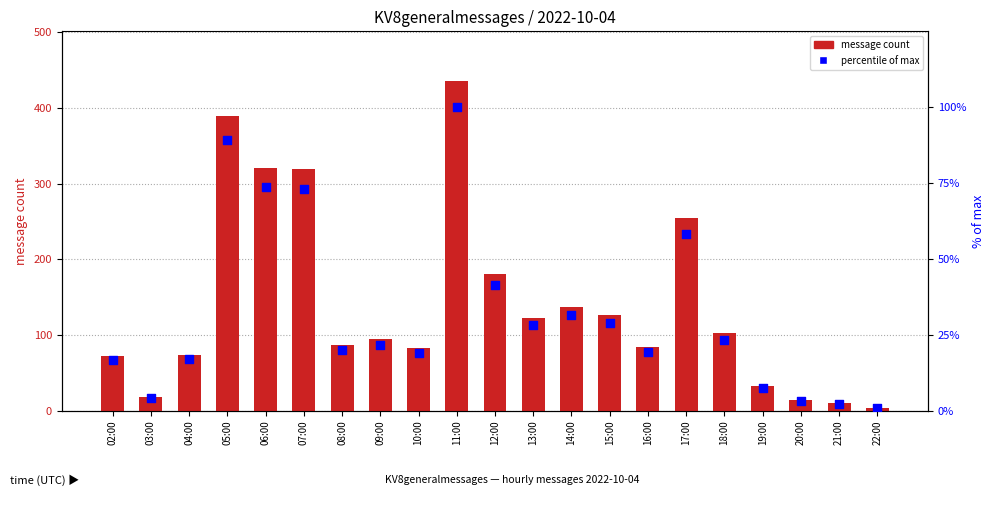

Which series reaches the minimum Y coordinate?

percentile within hour